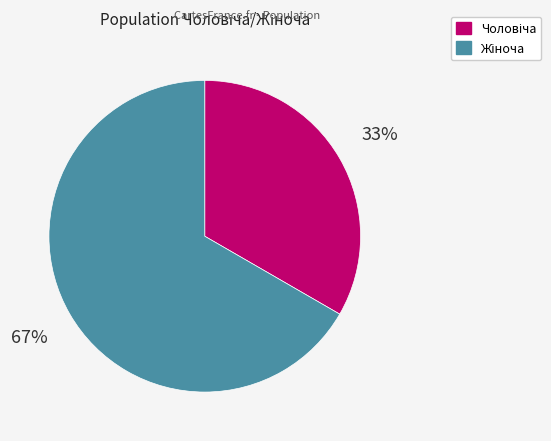

Is there any slice that represents more than half of the pie?

Yes